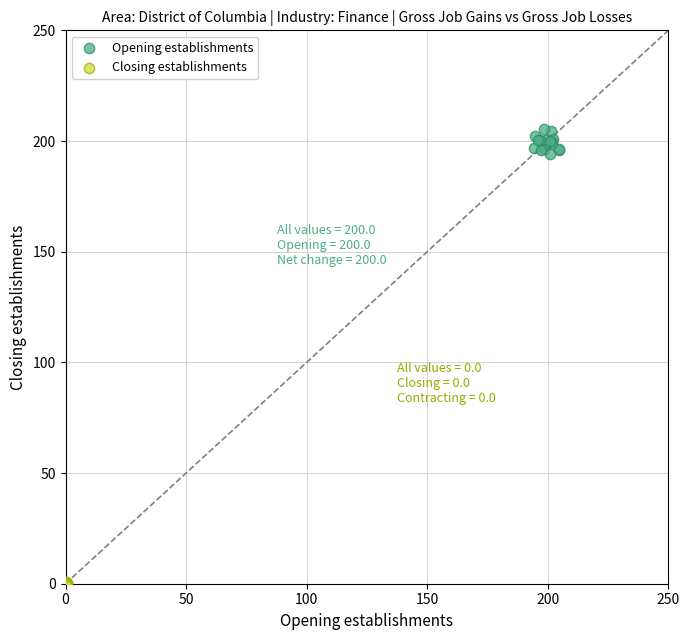

Which series has the widest spread of Y values?

Opening establishments